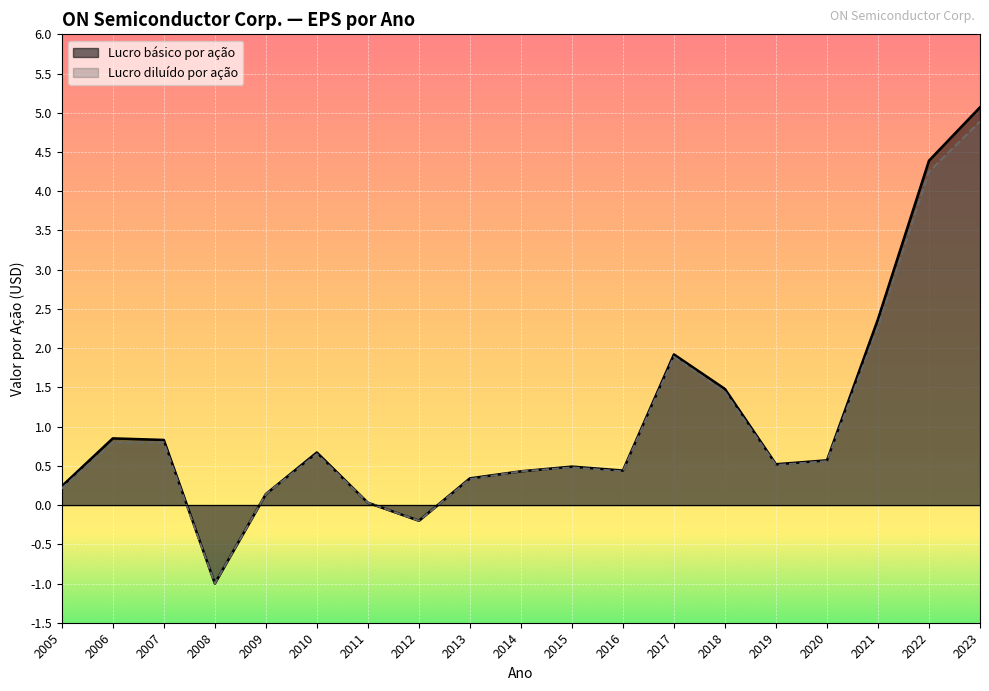

What is the difference between the second highest and minimum values in the Lucro básico por ação series?

5.4